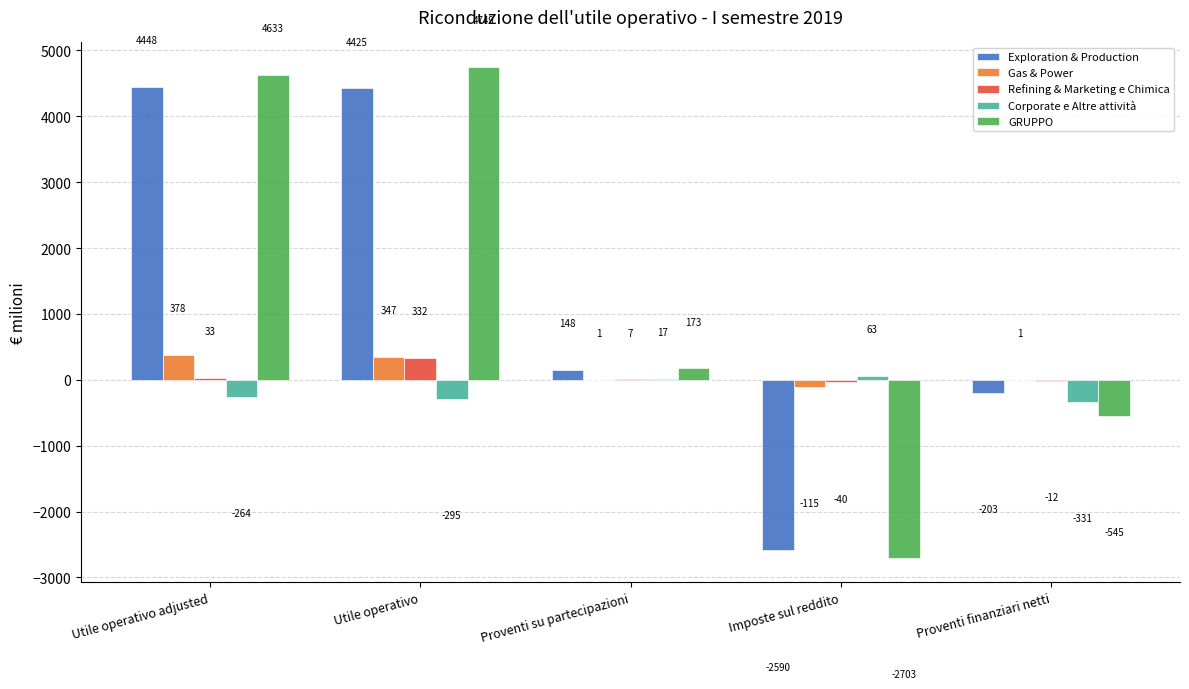

Which series has the largest total across all categories?

GRUPPO